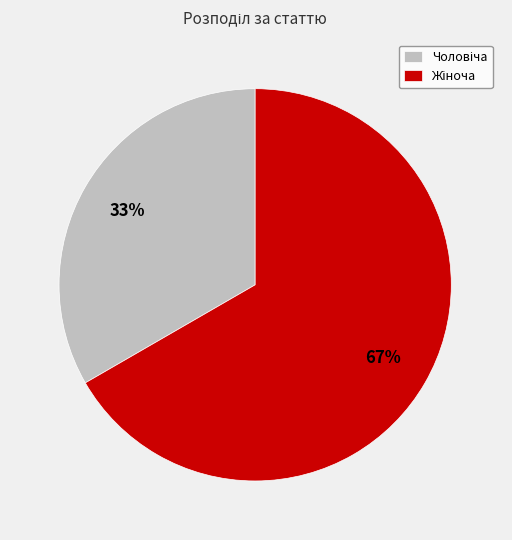

To the nearest percent, what is the average slice percentage?

50%